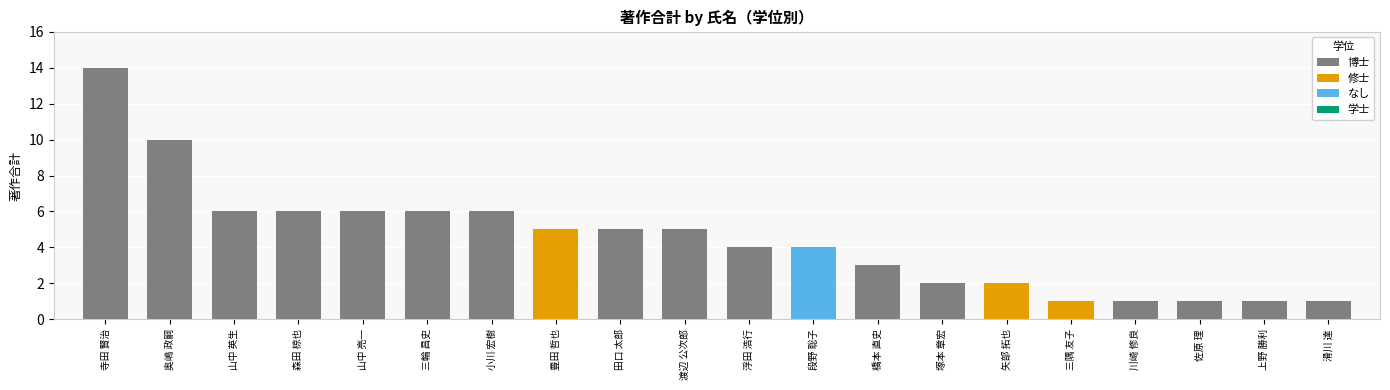

Is it true that 修士 equals -3 at 段野 聡子?

False